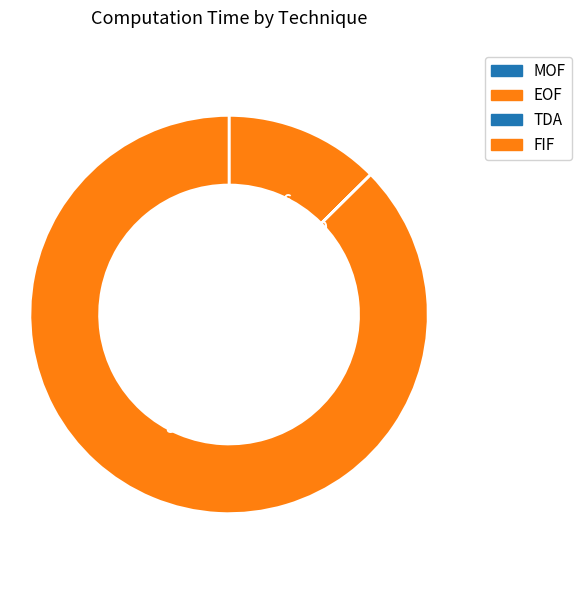

How many slices are in this pie chart?

4